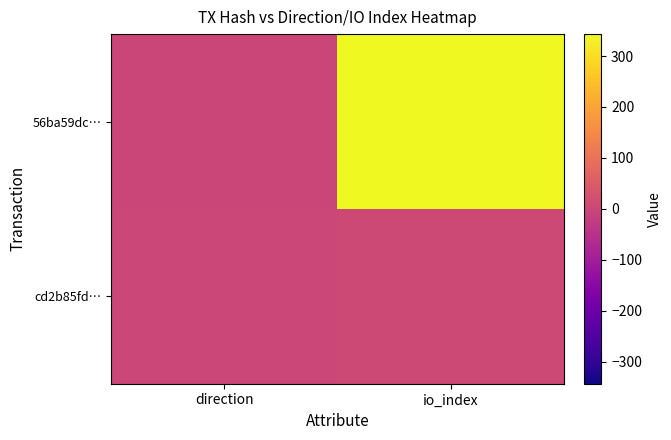

Reading left to right, transcribe all the data shown in this chart.

56ba59dc…: direction=-1	io_index=343
cd2b85fd…: direction=1	io_index=7